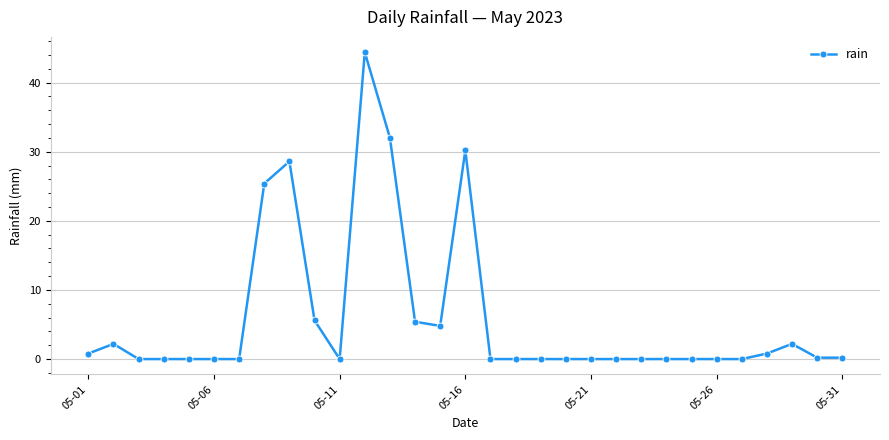

True or false: there are more than 0 points higher than both neighbors.

True